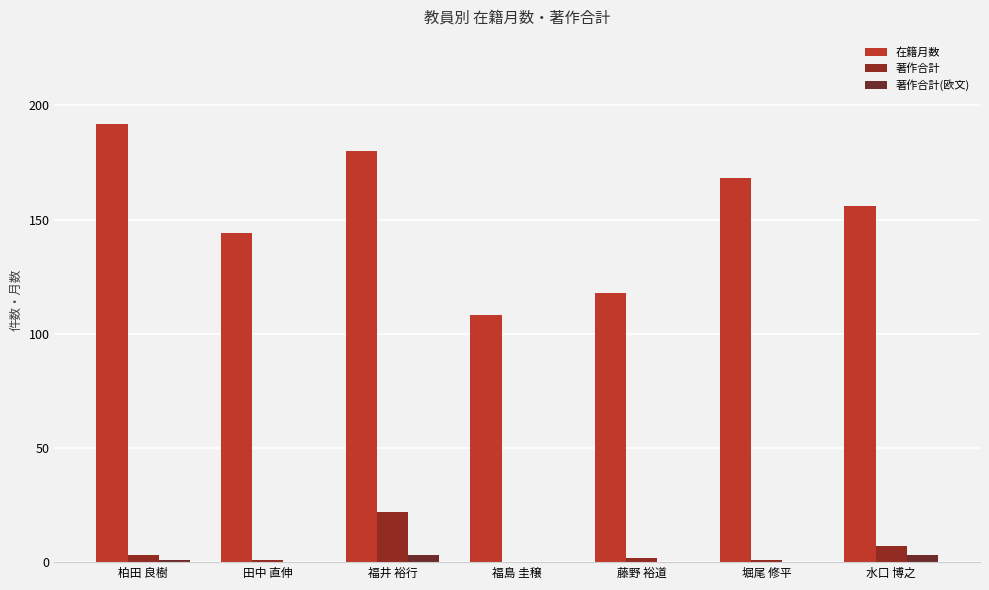

How many series are shown in this chart?

3